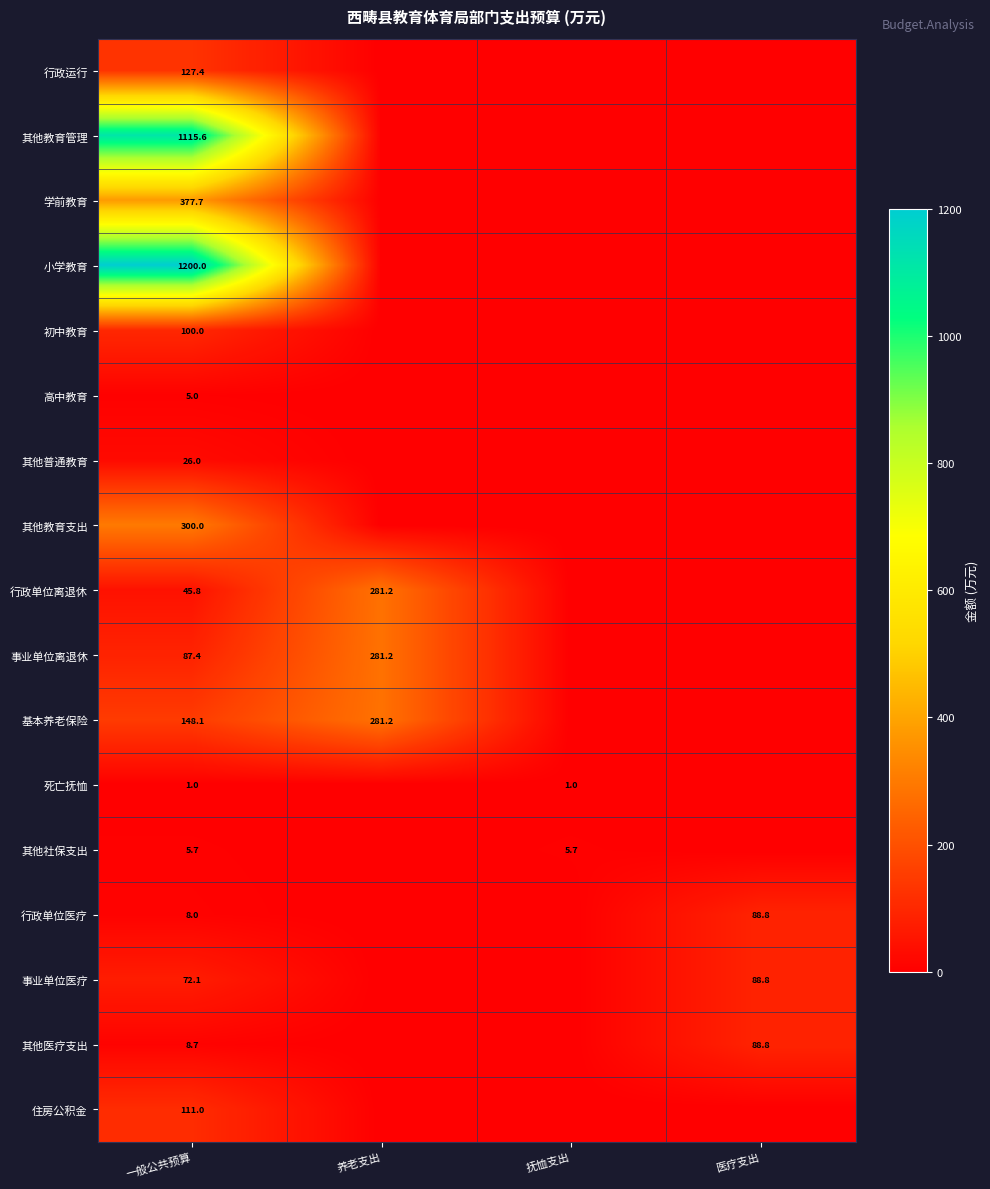

Is it true that 事业单位医疗 equals 117.1 at 一般公共预算?

False